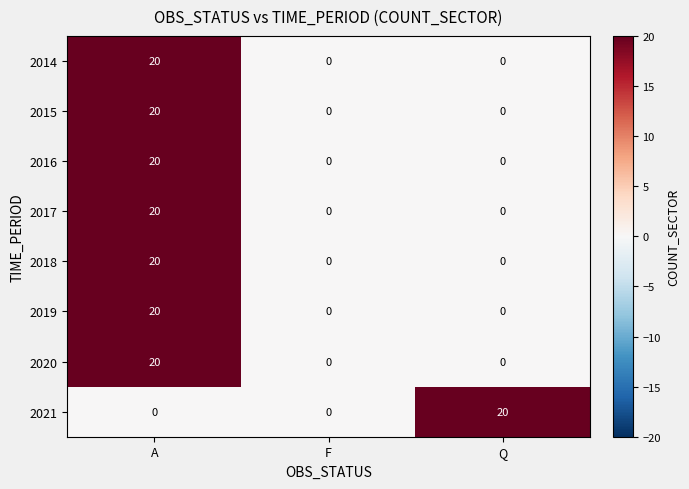

What is the total value across all series at A?

140